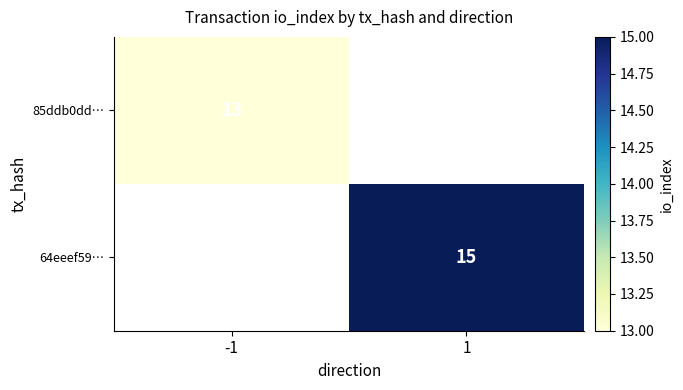

Which category has the lowest value across all series?

-1